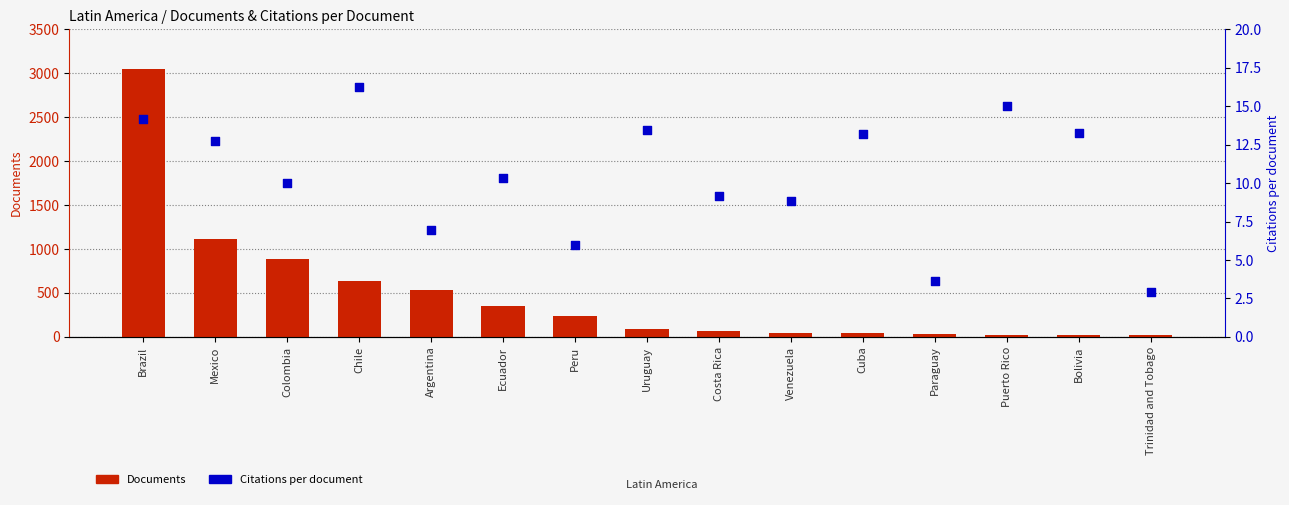

Which series reaches the minimum Y coordinate?

Citations per document